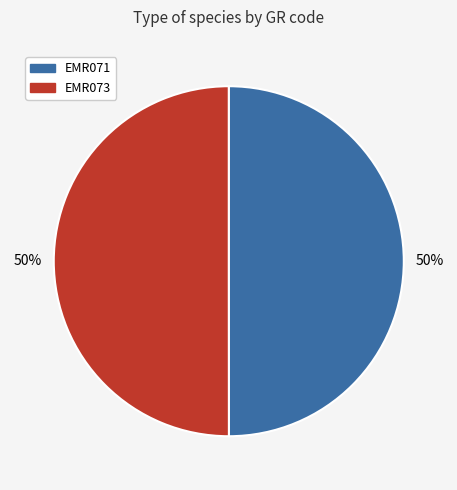

What is the ratio of the value at EMR071 to the value at EMR073?

1.0